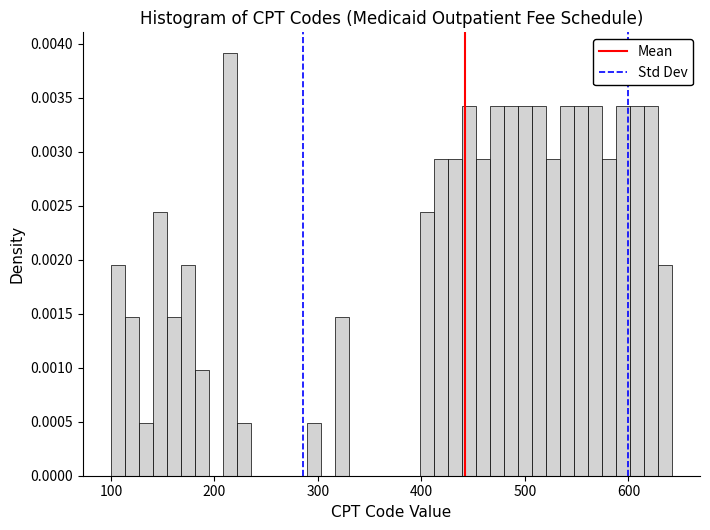

Around what value on the x-axis is the tallest bar? Give the approximate position of its centre, as read against the axis.

220